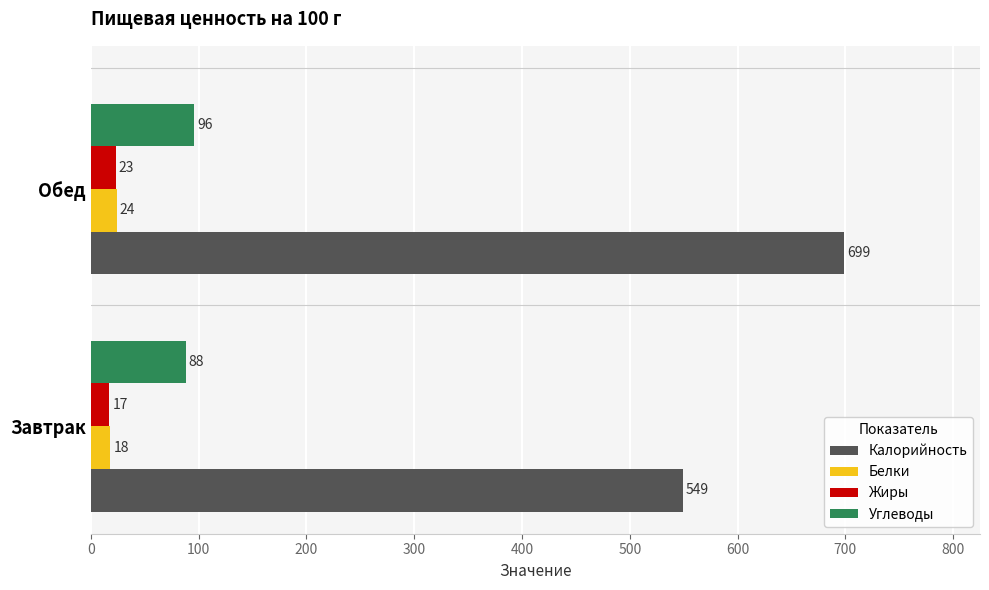

Is the value of Белки at Завтрак greater than the value of Калорийность at Обед?

No